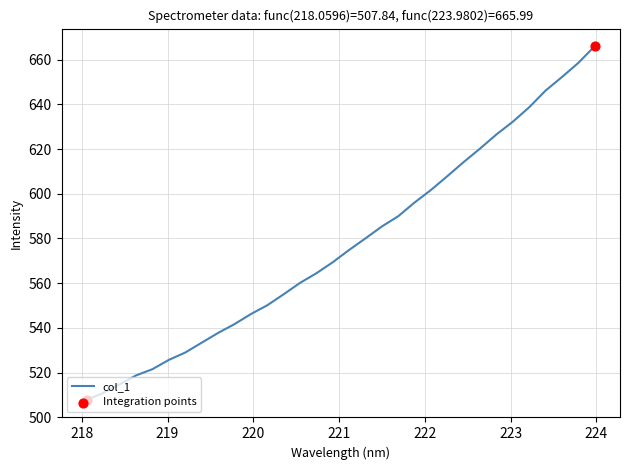

What is the maximum value shown in the chart?

666.0